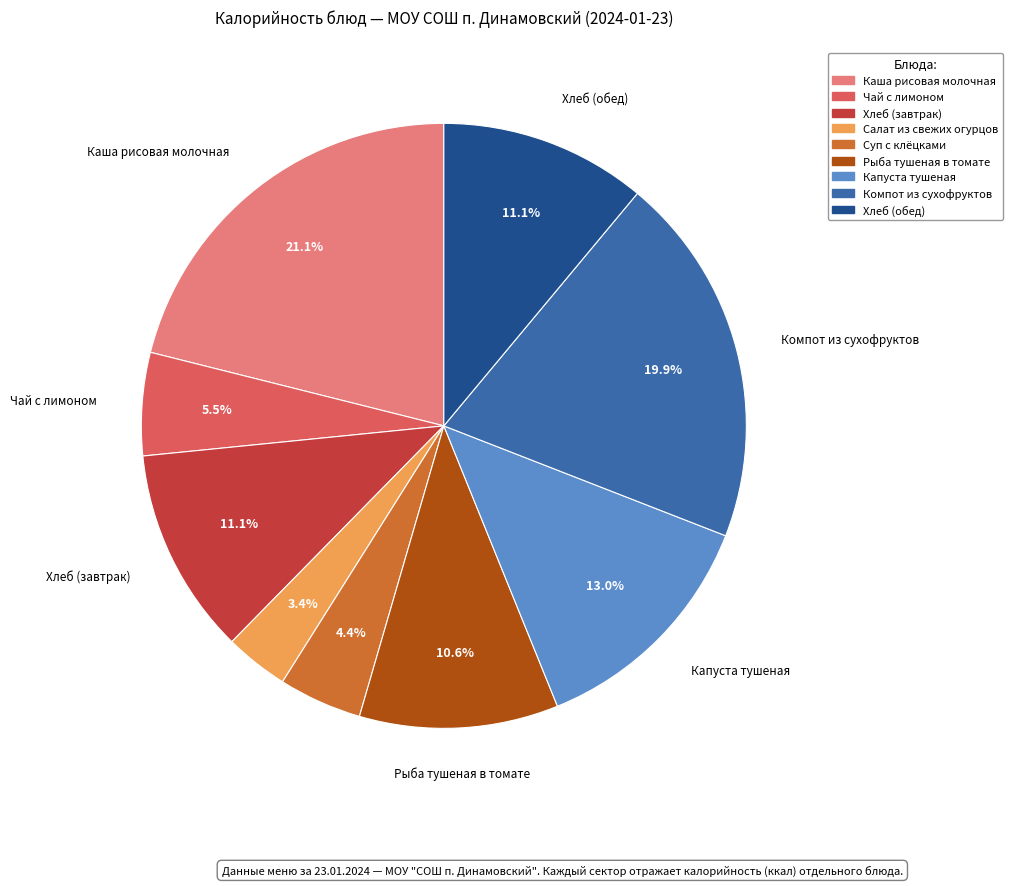

What percentage is the Суп с клёцками slice, to the nearest percent?

4%